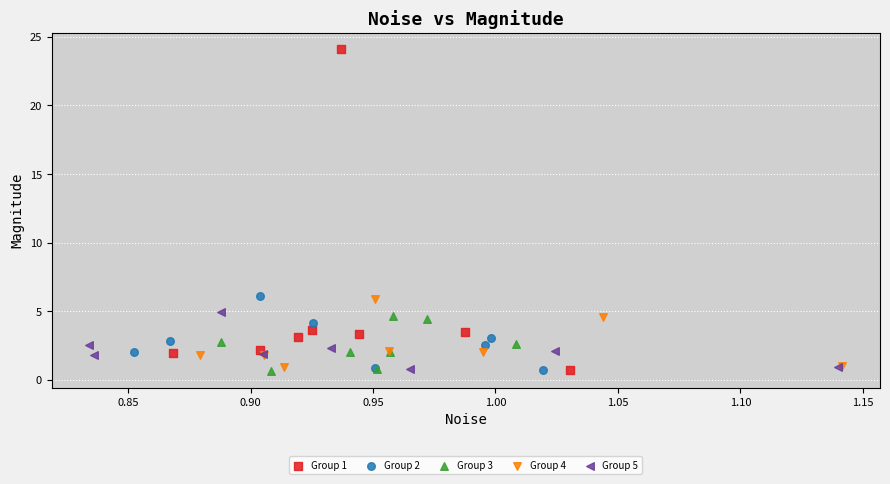

Which series contains the highest Y value?

Group 1